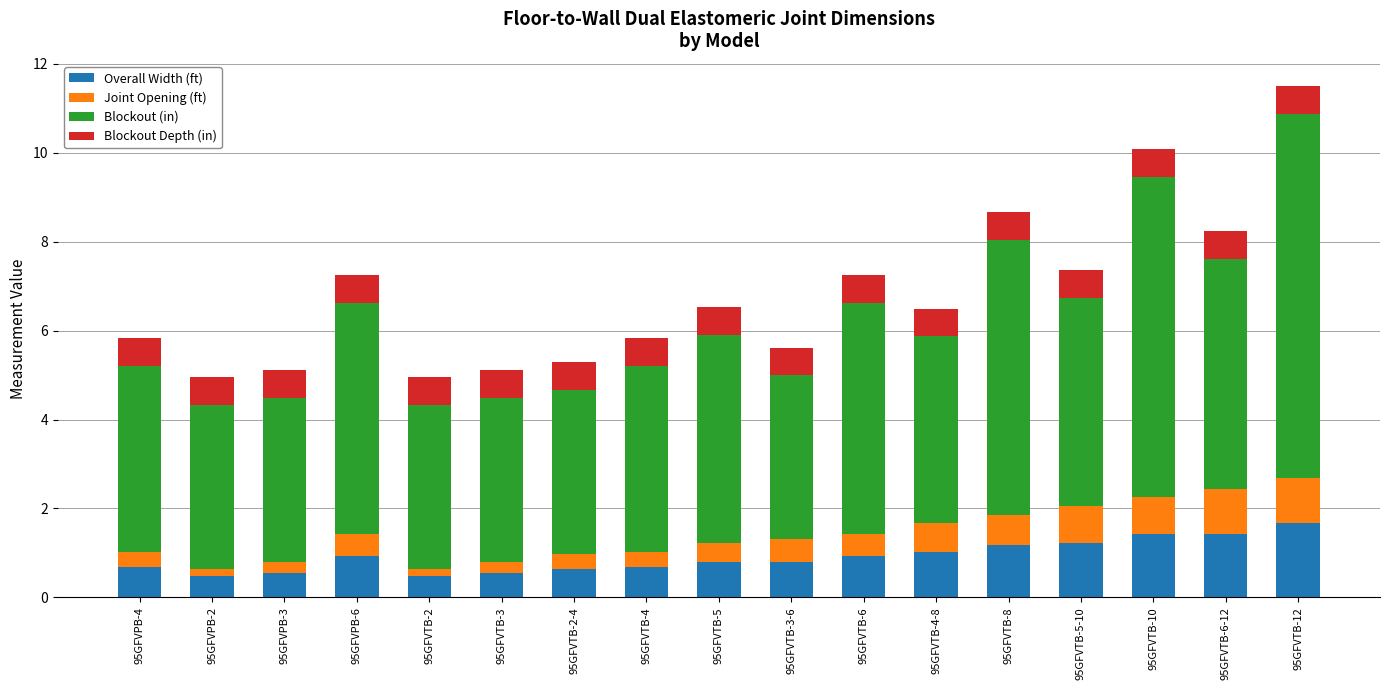

What is the lowest value of the Overall Width (ft) series?

0.5